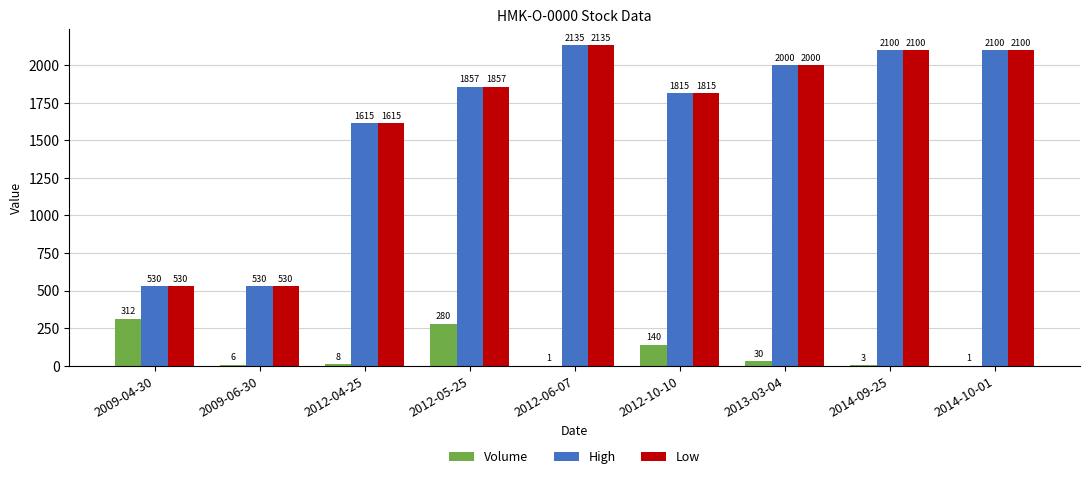

What is the sum of the High values at 2014-10-01 and 2012-05-25?

3957